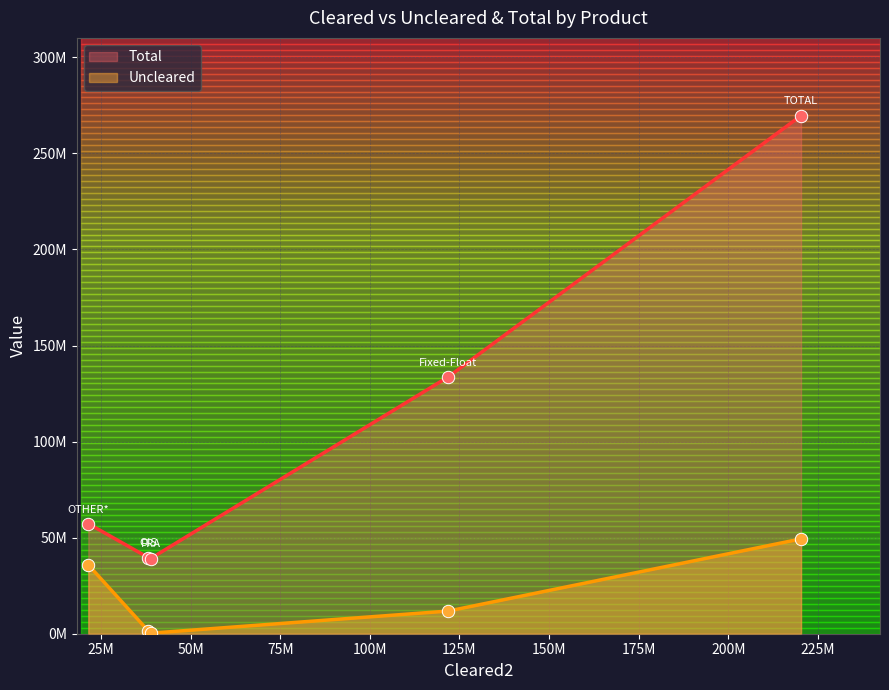

At how many categories does at least one series exceed 93809432?

2